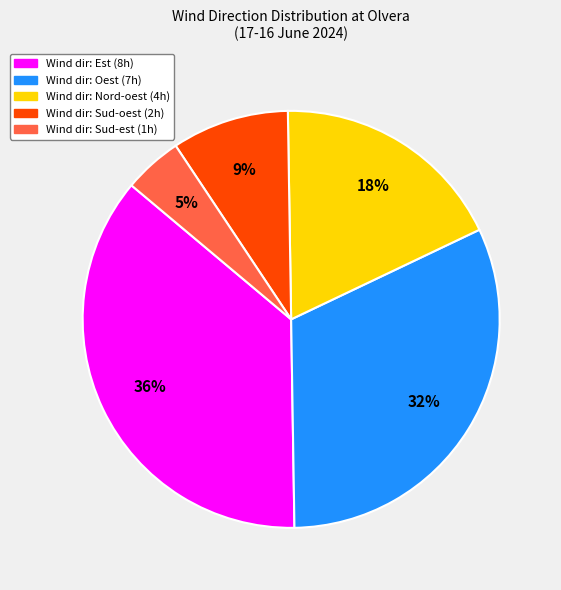

To the nearest percent, what is the average slice percentage?

20%